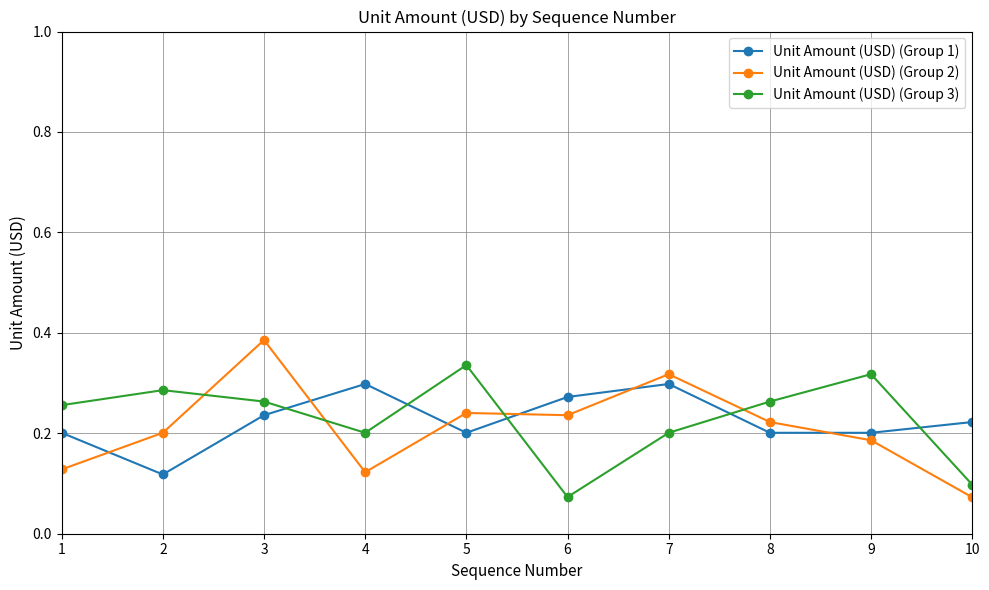

Which category has the highest value in the Unit Amount (USD) (Group 3) series?

5